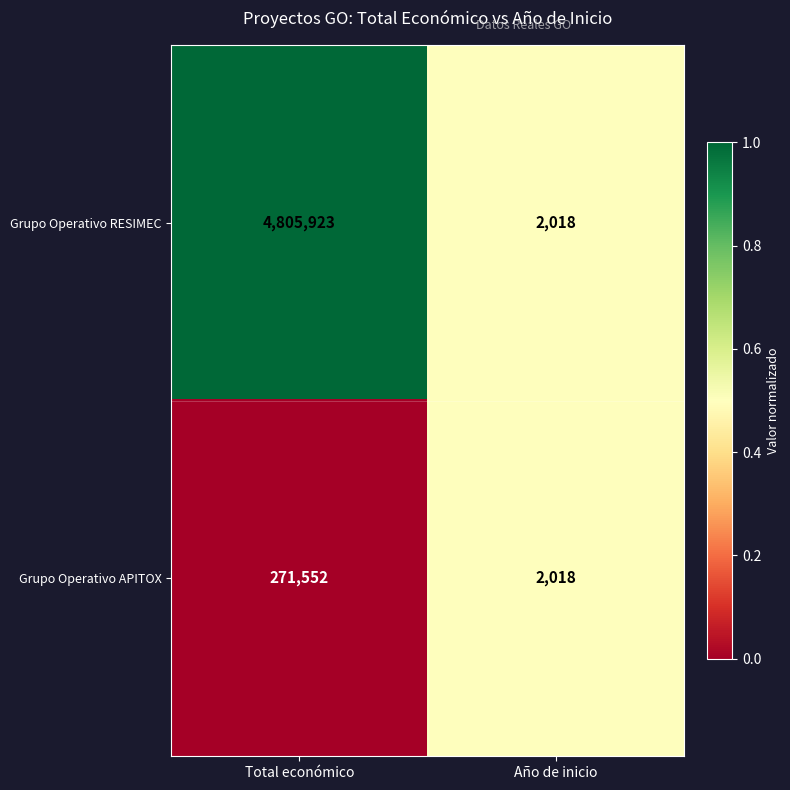

Which series has the largest total across all categories?

Grupo Operativo RESIMEC